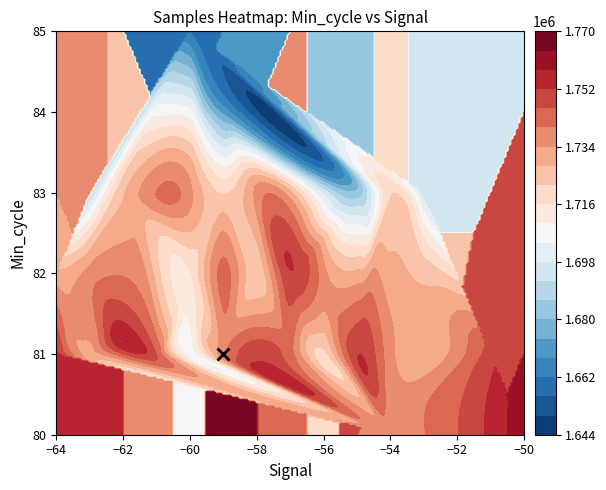

Which series has the largest total across all categories?

Samples